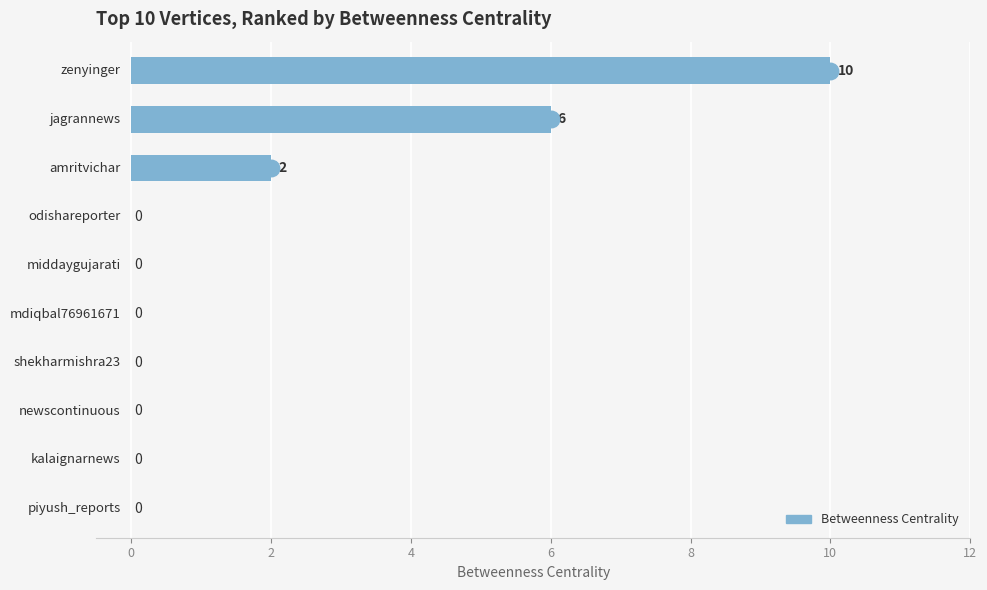

What is the change in value from 0 to 8?

-6